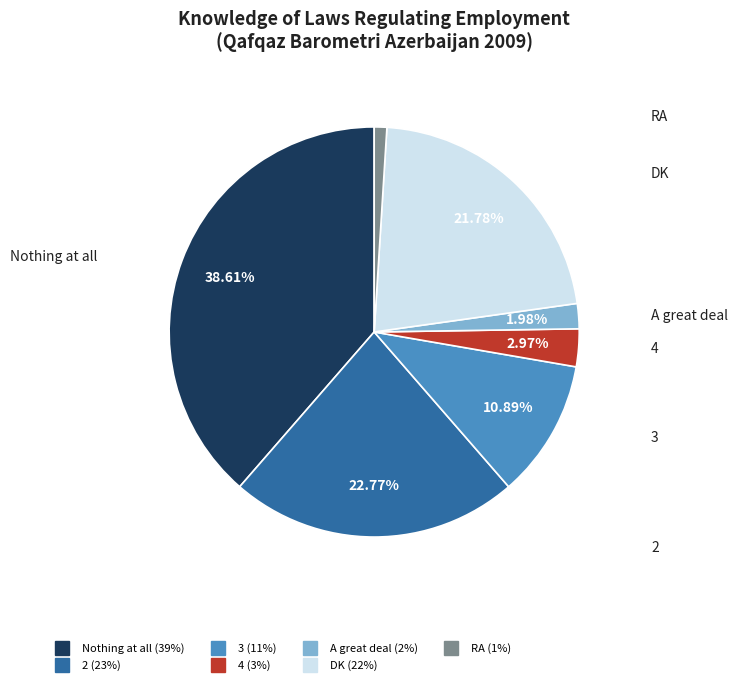

Rank the categories by value from highest to lowest.

Nothing at all, 2, DK, 3, 4, A great deal, RA